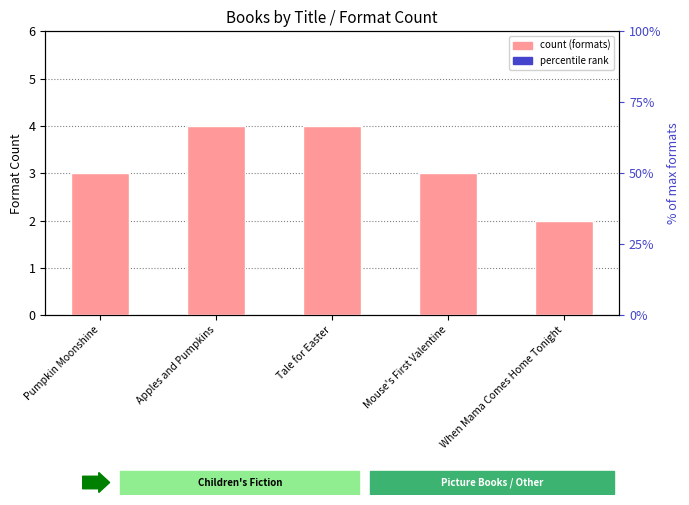

Reading left to right, what are all the values shown in this chart?

Pumpkin Moonshine=3	Apples and Pumpkins=4	Tale for Easter=4	Mouse's First Valentine=3	When Mama Comes Home Tonight=2